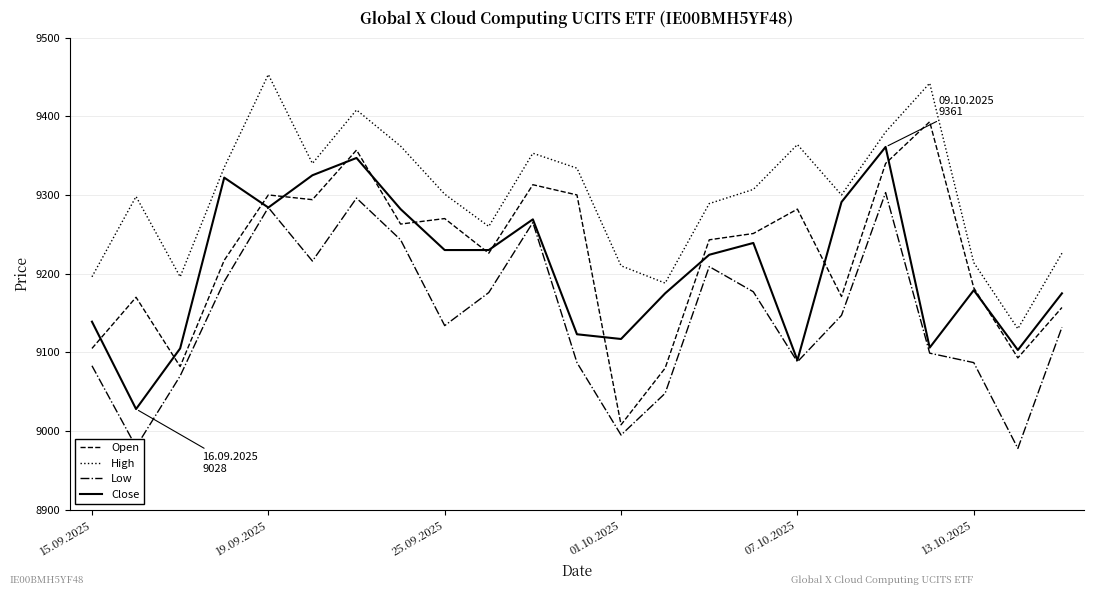

What is the minimum value for Open?

9008